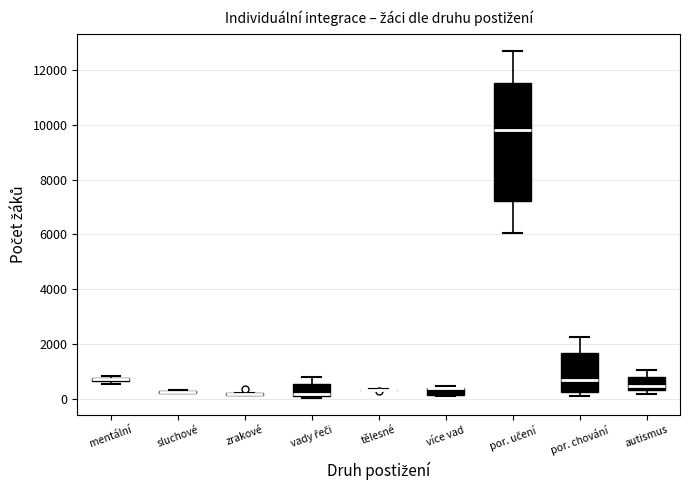

Where is the upper edge of the box for mentální on the y-axis? The values are not printed on the chart, so give them approximately, as read against the axis.

800